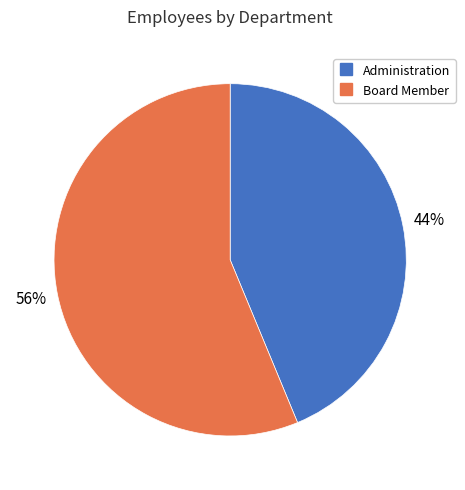

Which category accounts for the majority?

Board Member